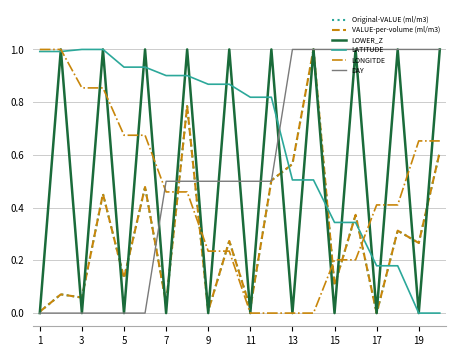

What is the sum of all LATITUDE values?

13.1